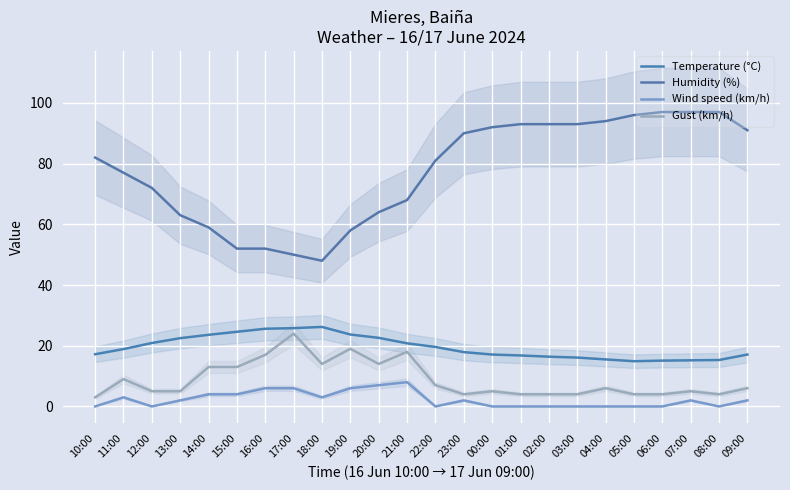

Between 00:00 and 18:00, which is larger?

18:00